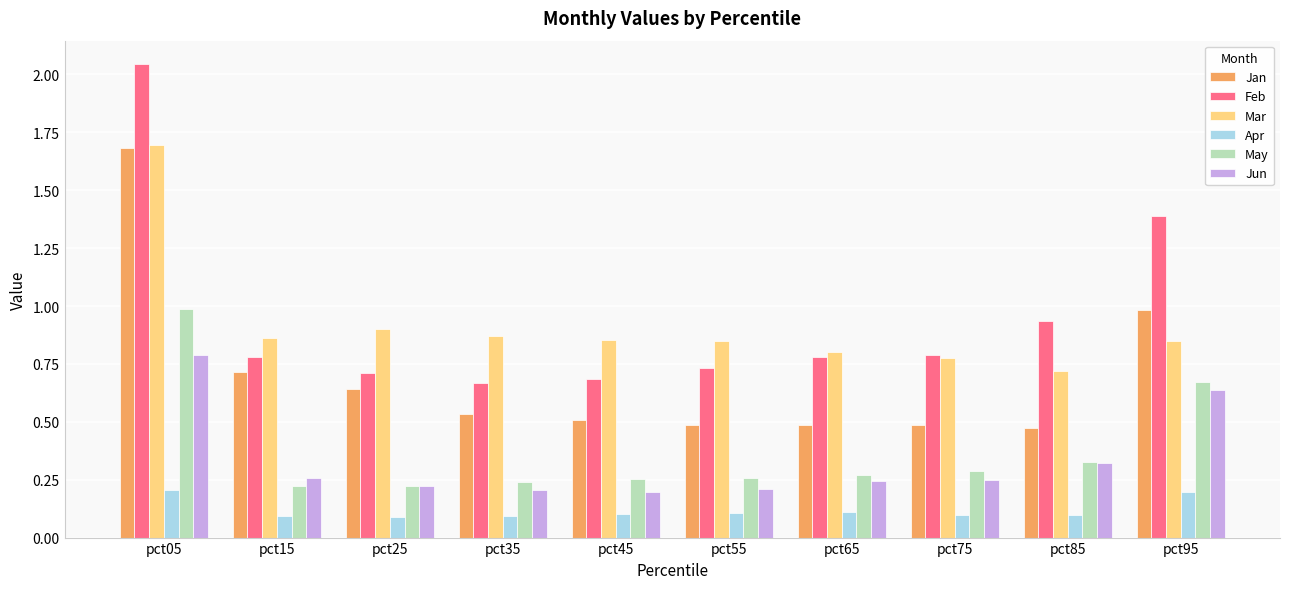

How many Apr values are between 0 and 1?

10